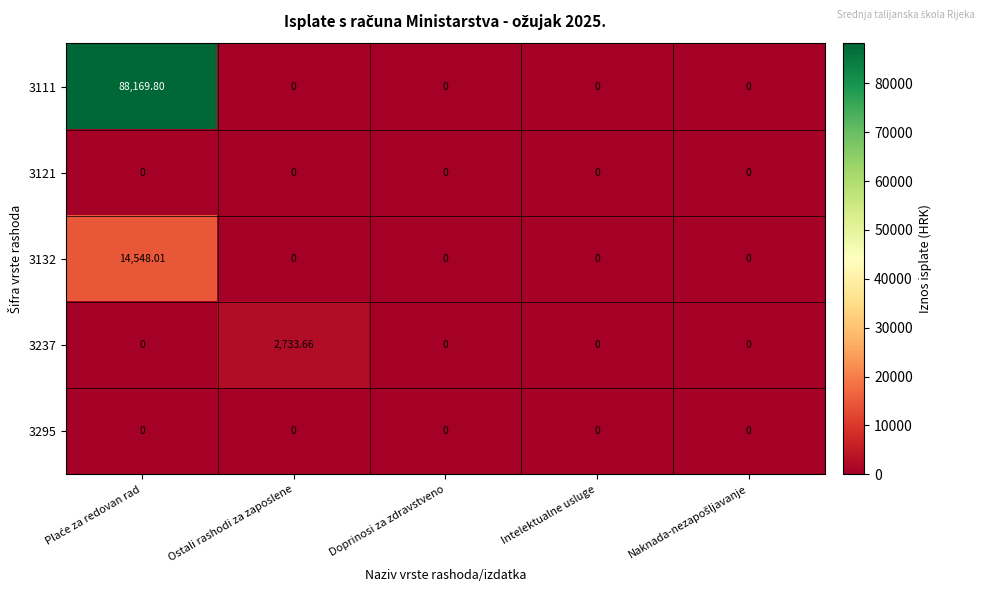

Is the value of 3132 at Doprinosi za zdravstveno greater than the value of 3237 at Ostali rashodi za zaposlene?

No